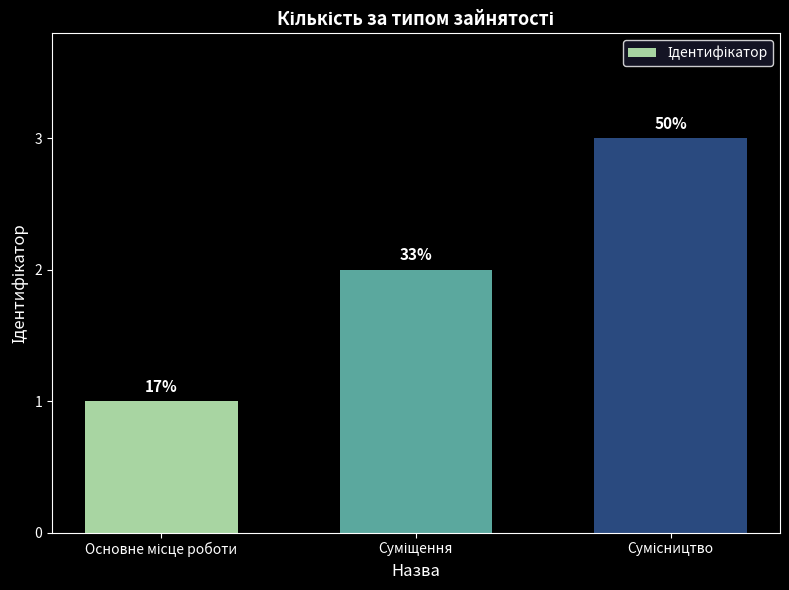

List the labels in order of value, largest first.

Сумісництво, Суміщення, Основне місце роботи